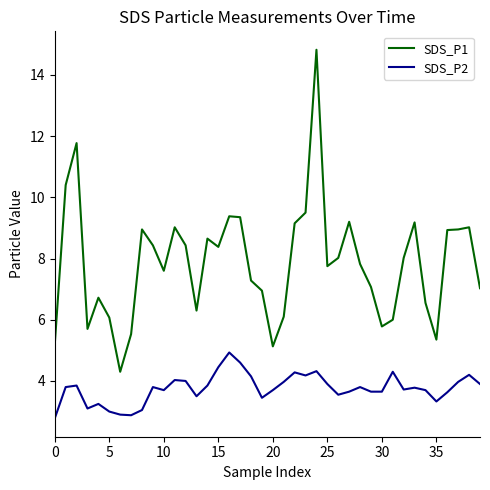

What are all the series names shown in the legend?

SDS_P1, SDS_P2